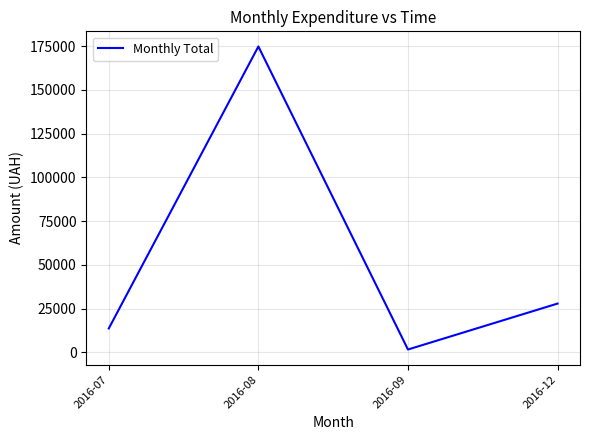

List the labels in order of value, smallest first.

2016-09, 2016-07, 2016-12, 2016-08